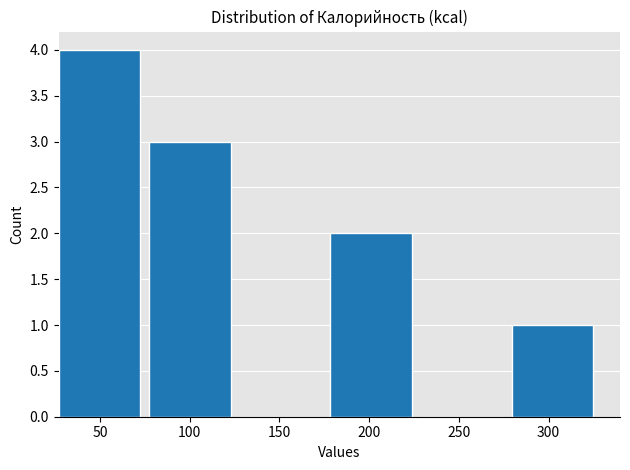

Over which range of the x-axis is the bar tallest?

27.0 to 77.5